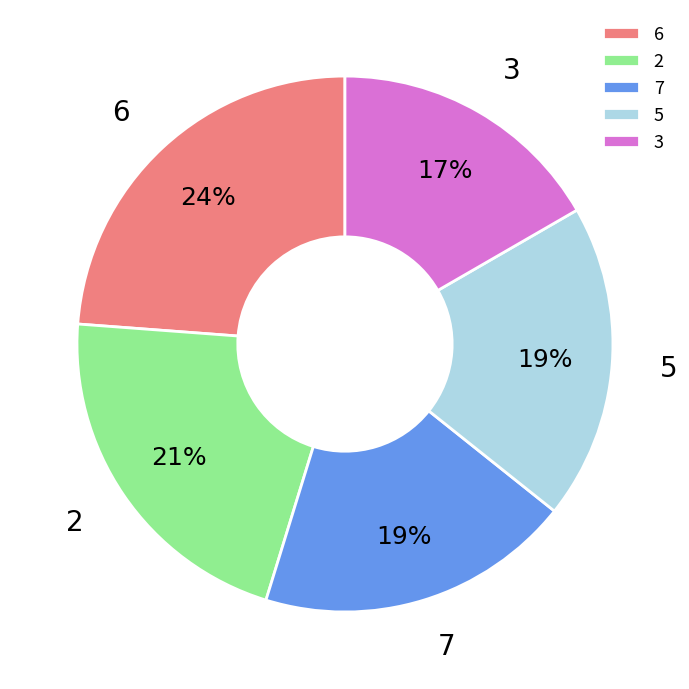

Which category has the biggest portion of the pie?

6